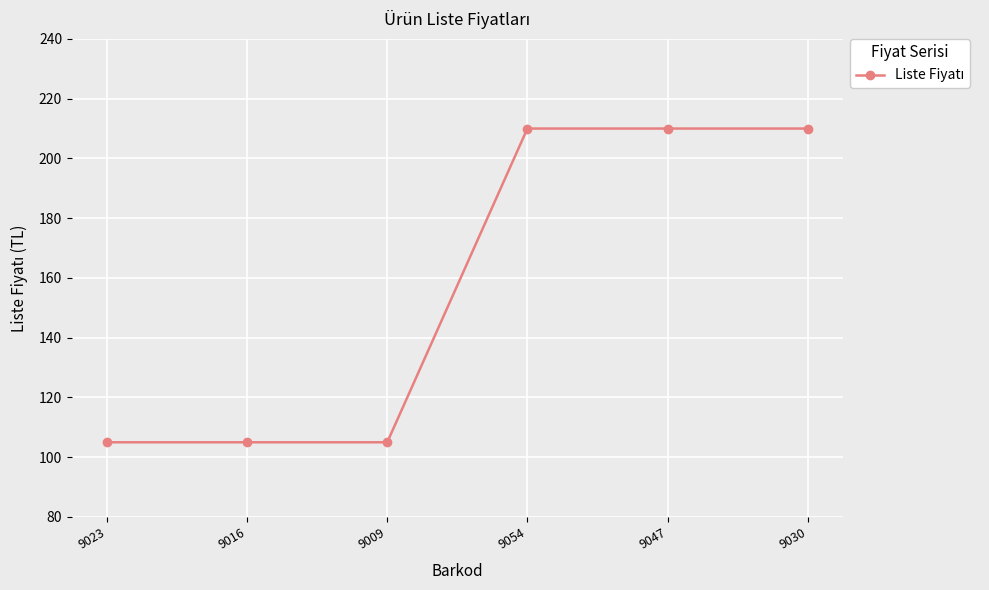

What is the smallest value displayed?

105